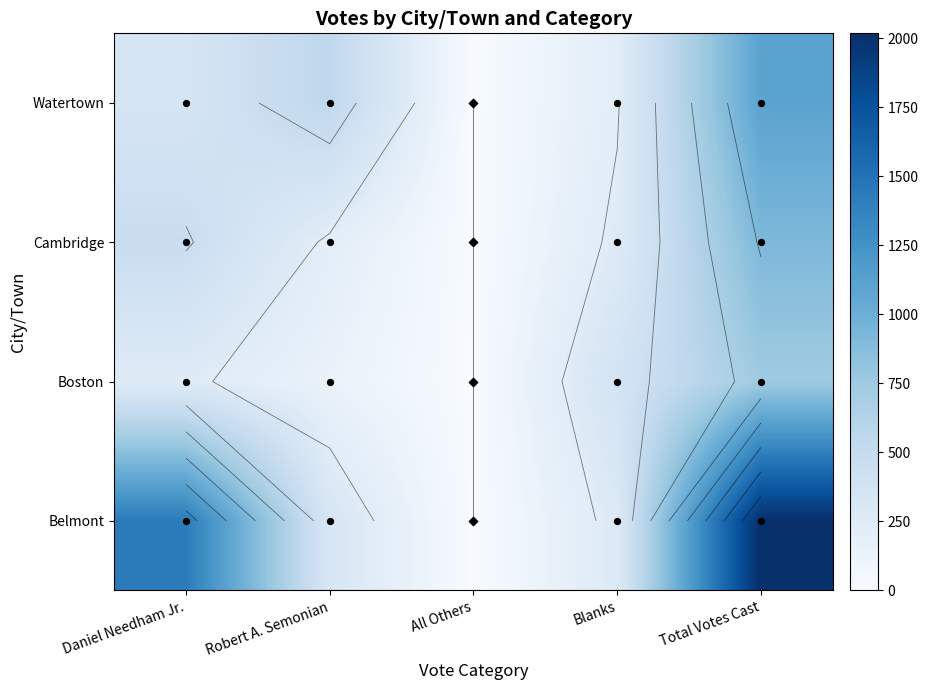

Is it true that Cambridge equals 723 at Daniel Needham Jr.?

False